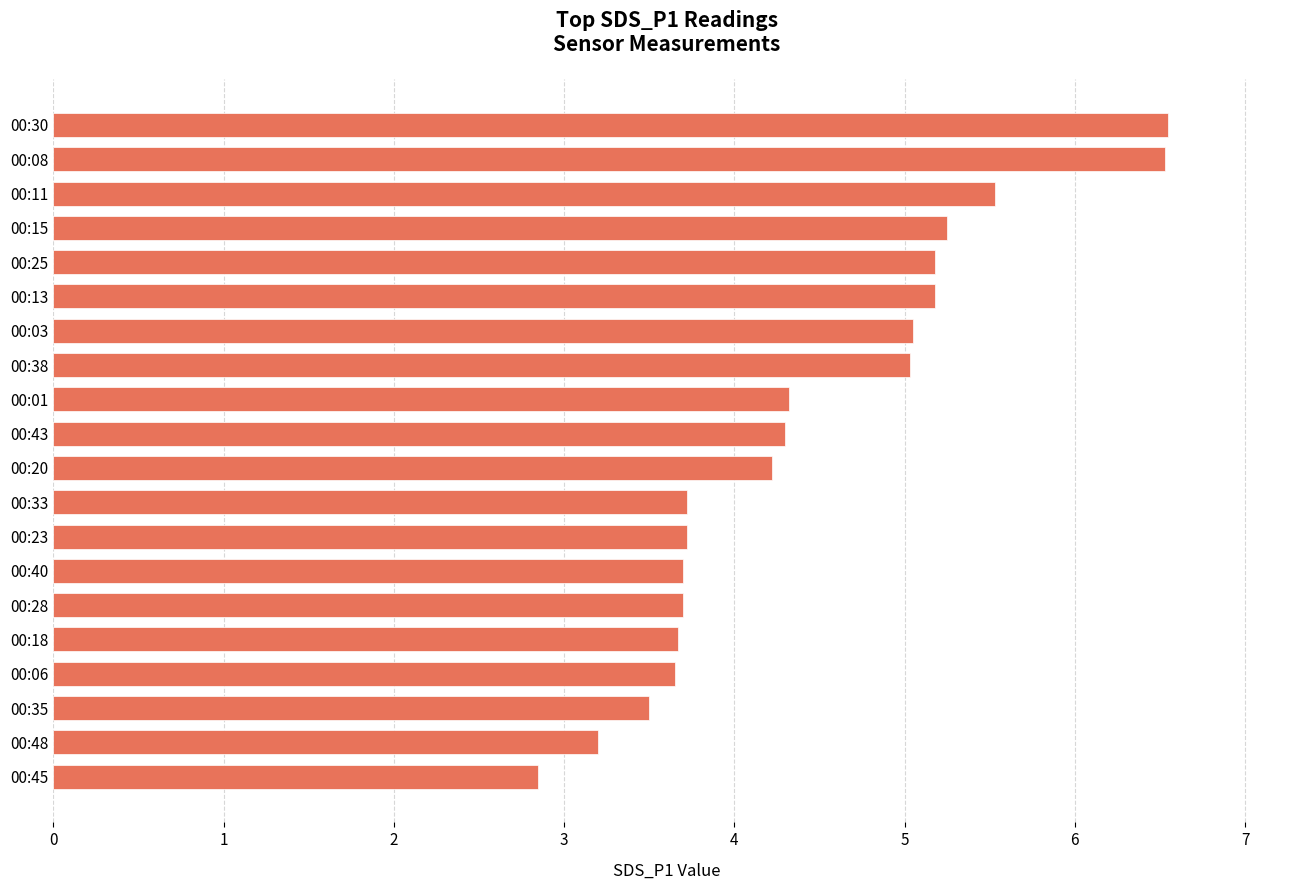

What is the minimum value shown in the chart?

2.9